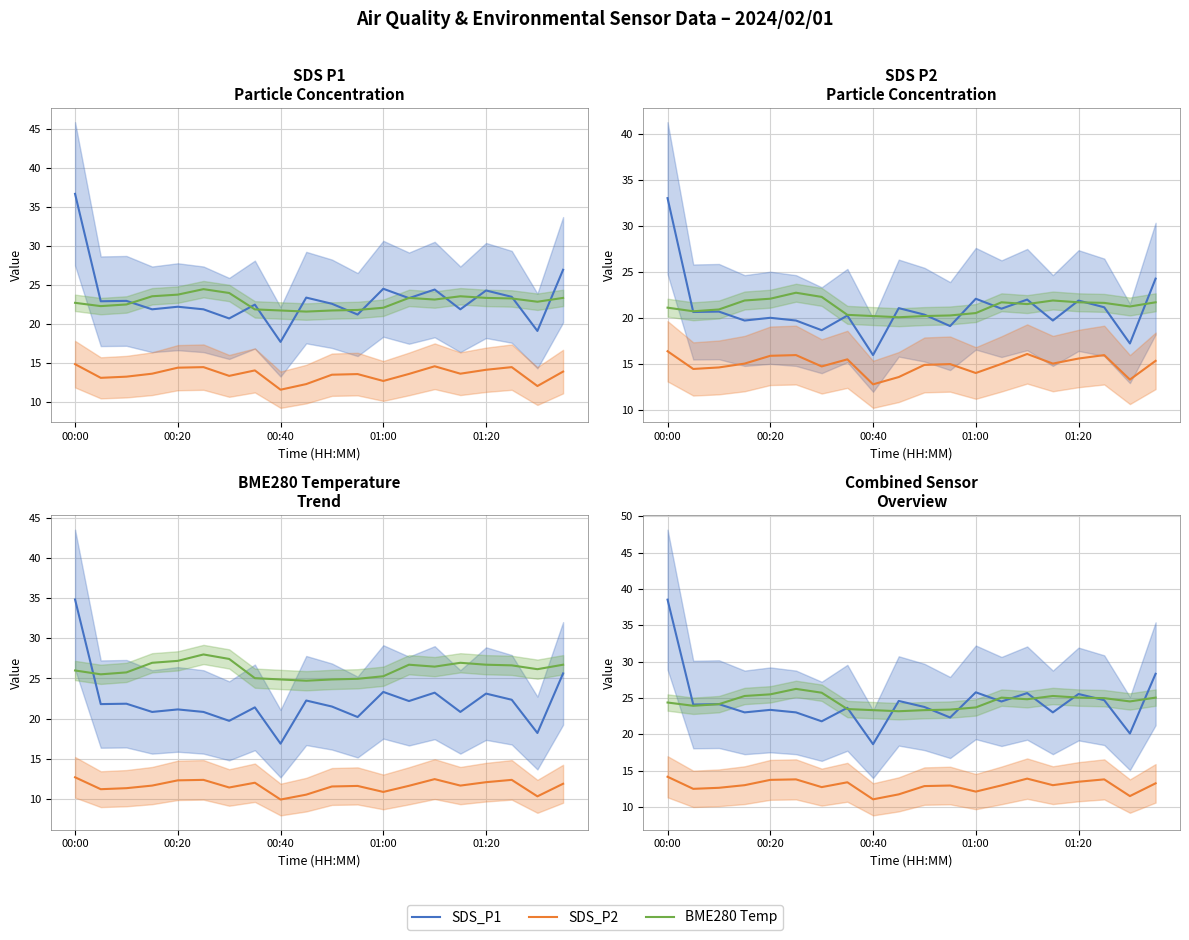

What is the difference between the SDS_P2 values at 8 and 00:40?

1.6